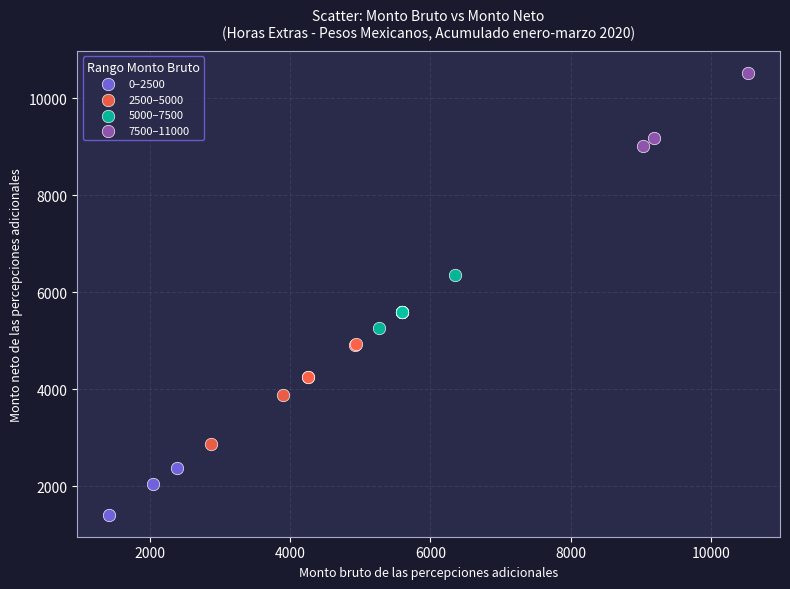

What are all the series names shown in the legend?

0–2500, 2500–5000, 5000–7500, 7500–11000